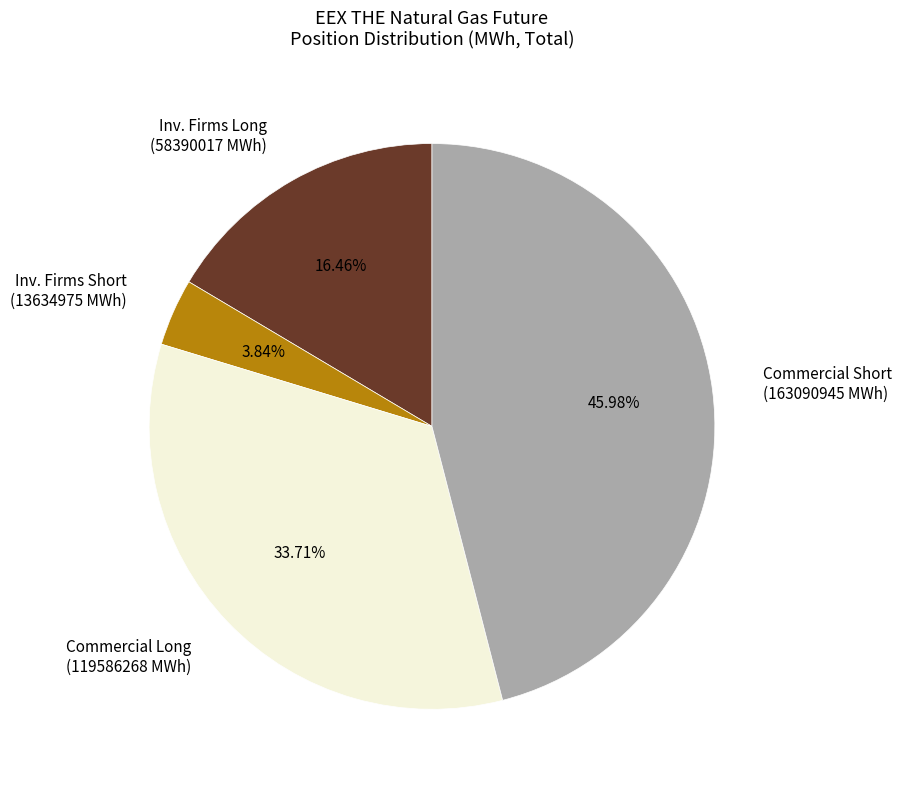

Rank the categories by value from lowest to highest.

Inv. Firms Short (13634975 MWh), Inv. Firms Long (58390017 MWh), Commercial Long (119586268 MWh), Commercial Short (163090945 MWh)